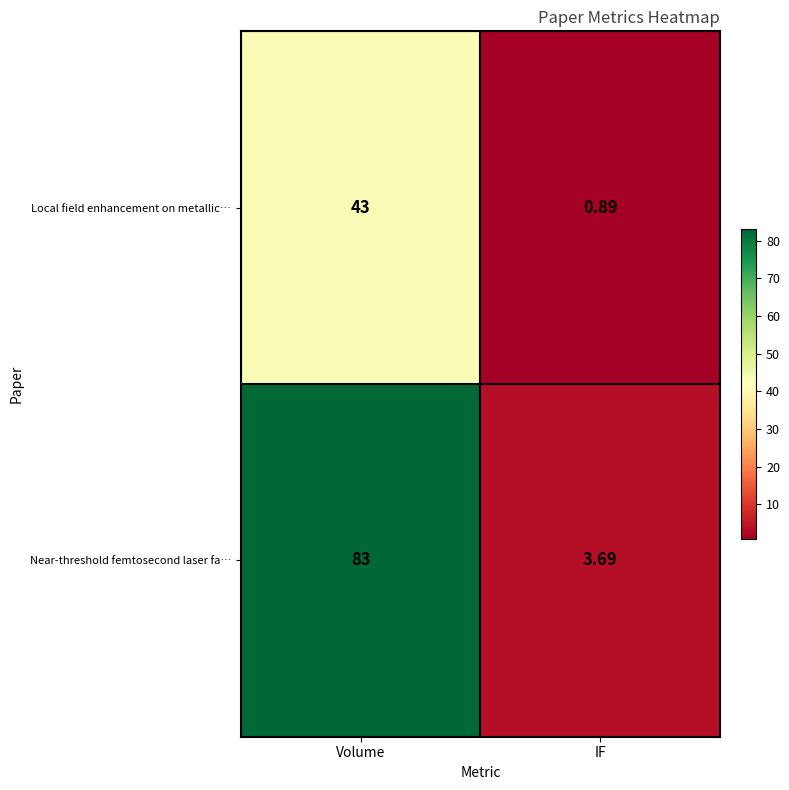

Which label corresponds to the largest value in the chart?

Volume